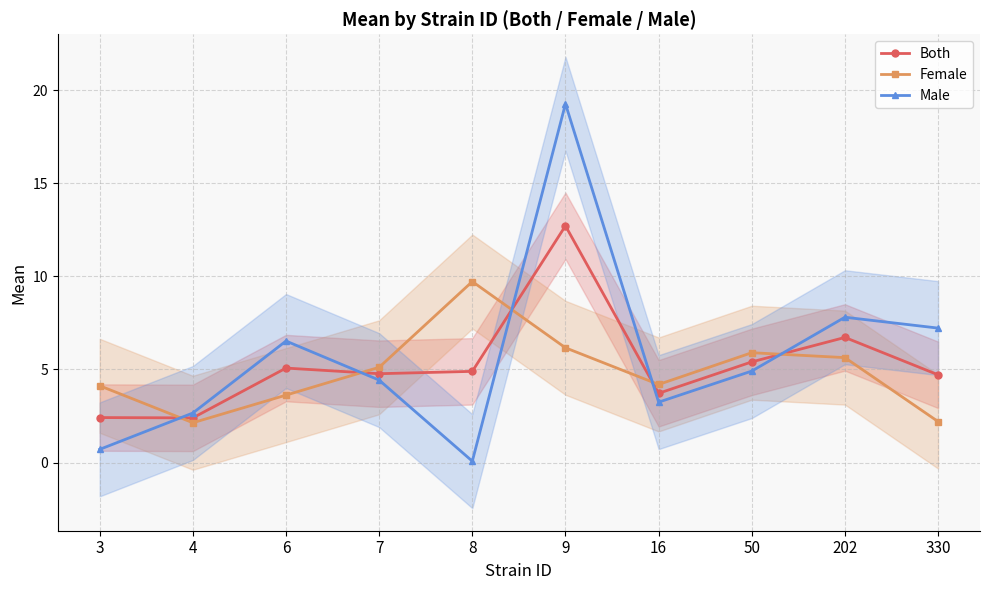

Which series has the largest total across all categories?

Male